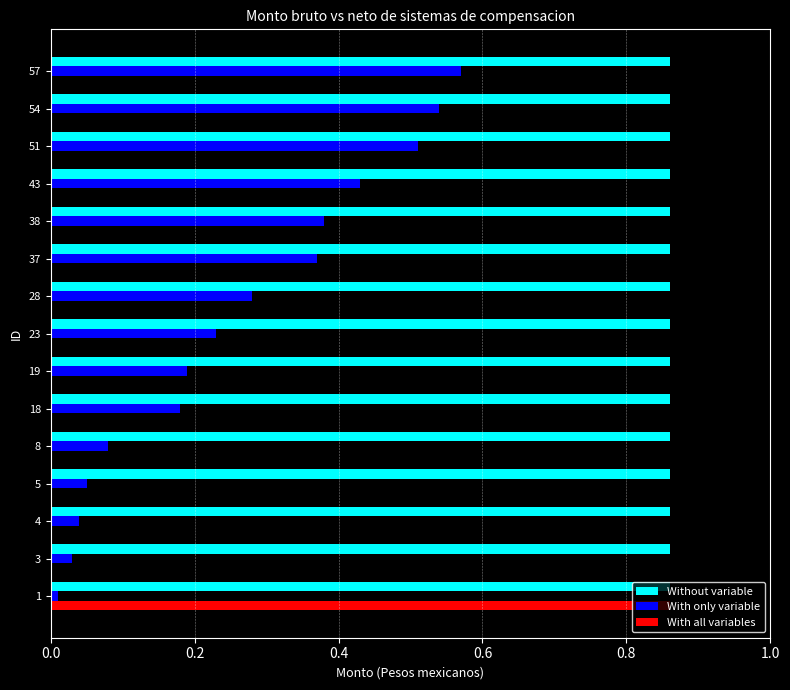

True or false: With only variable has a value of 0.1 at 51.

False